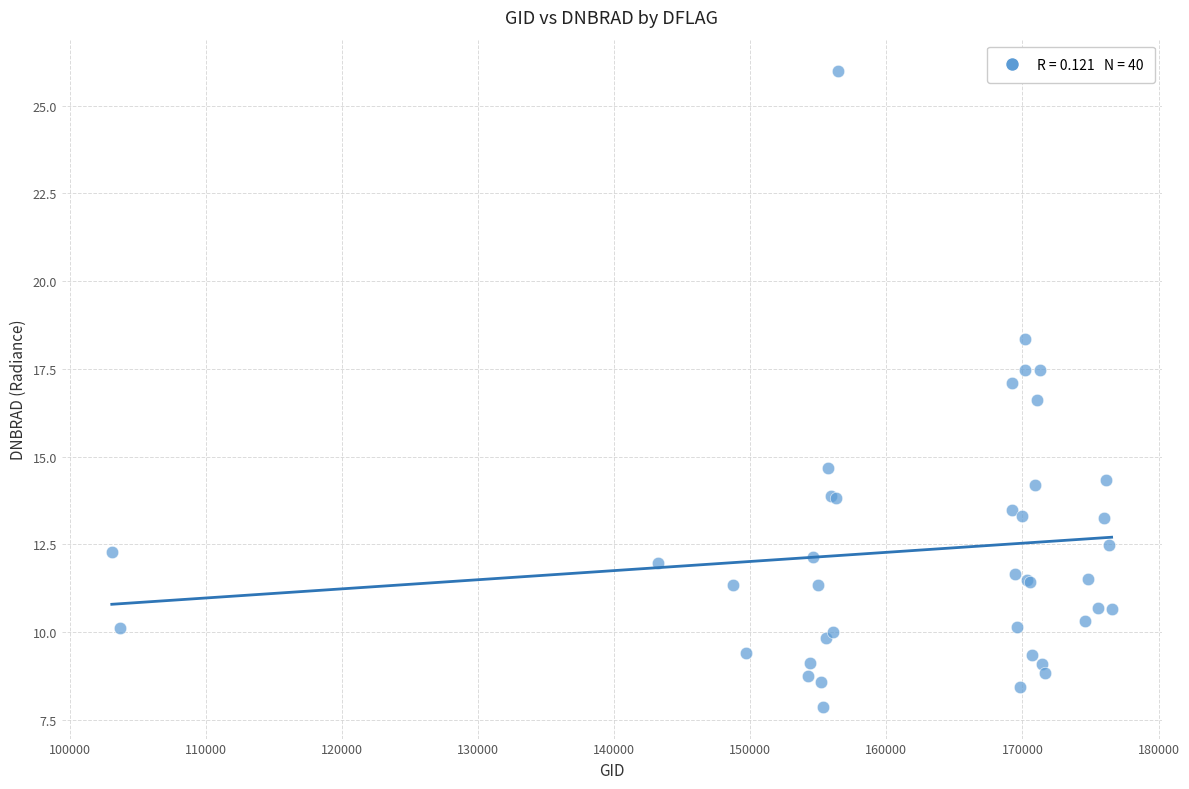

What Y value in the scatter plot is closest to 16?

16.6